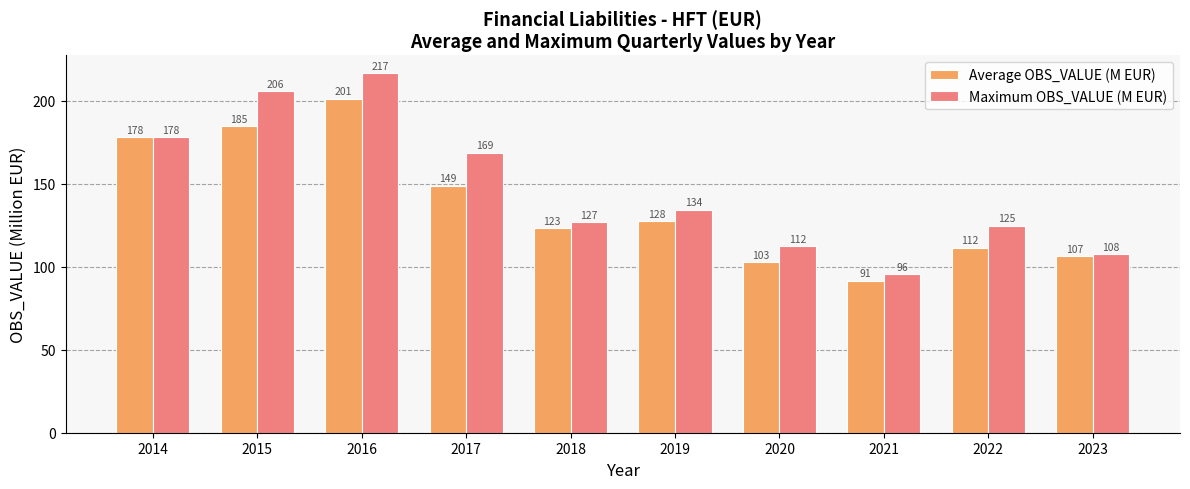

Rank the series at 2018 from lowest to highest value.

Average OBS_VALUE (M EUR), Maximum OBS_VALUE (M EUR)